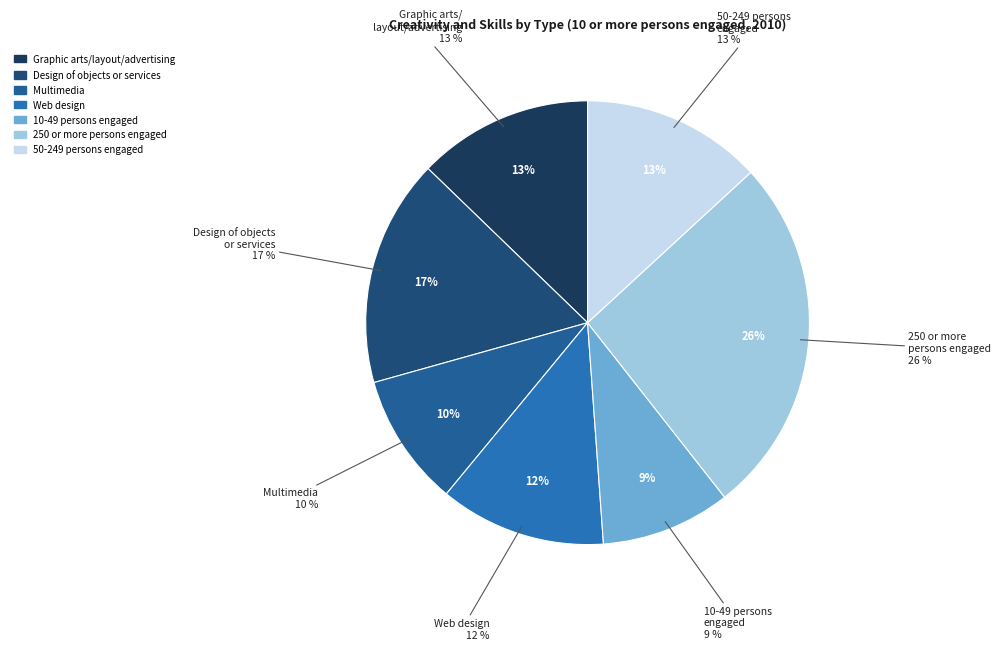

Is the sum of Graphic arts/layout/advertising and 50-249 persons engaged greater than half?

No